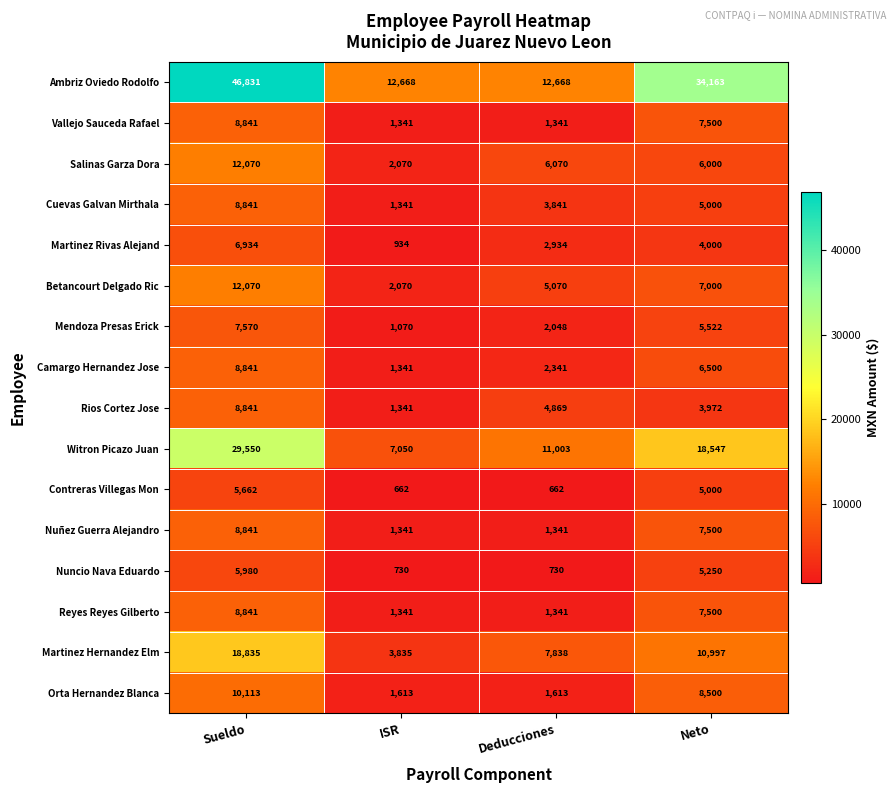

How many data points does each series have?

4